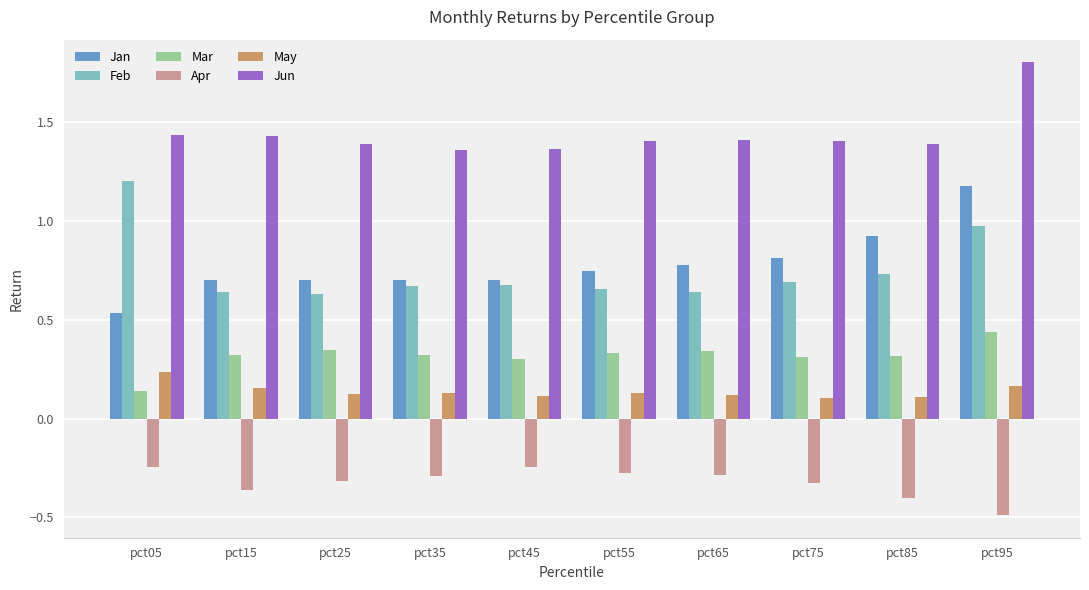

True or false: Jan has a value of 0.7 at pct45.

True